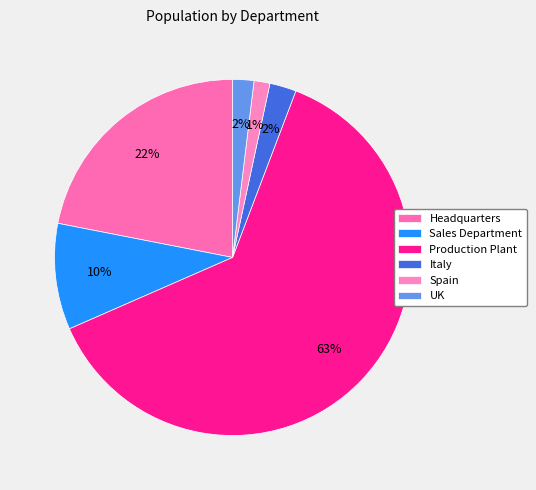

To the nearest percent, what is the average slice percentage?

17%